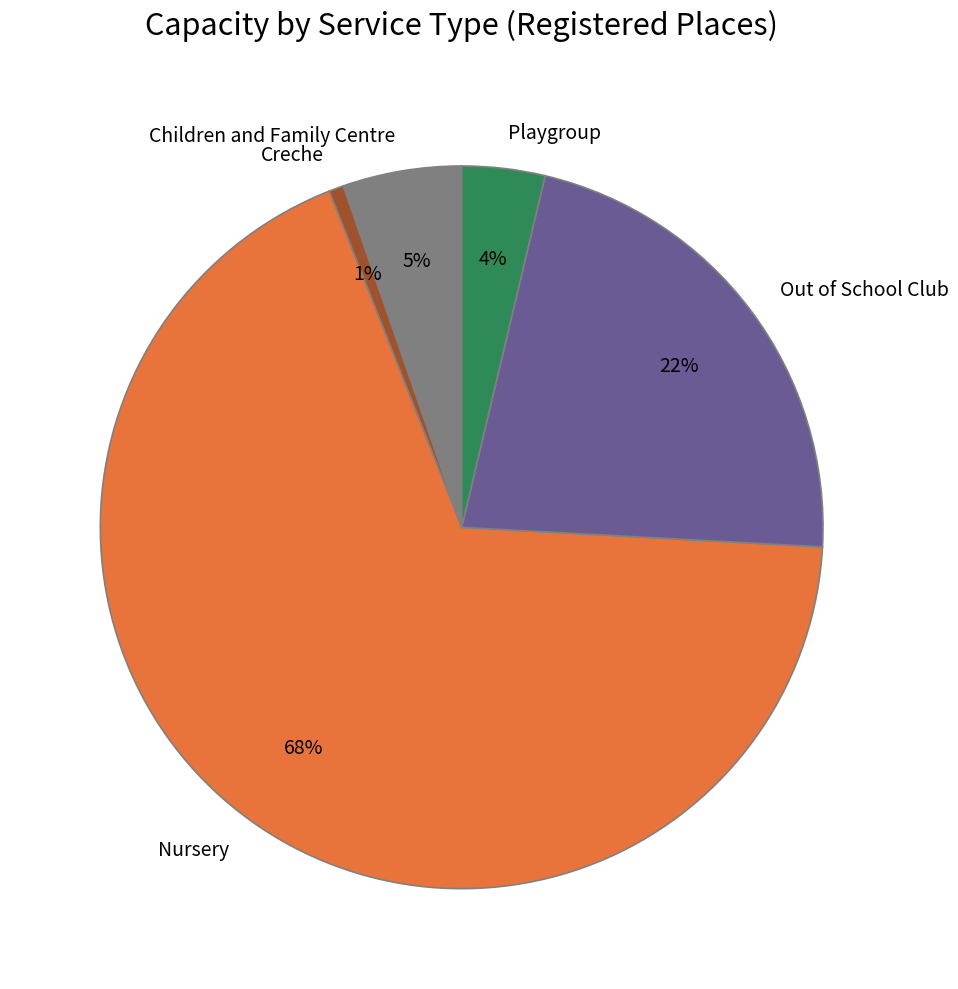

Is the sum of Nursery and Playgroup greater than half?

Yes